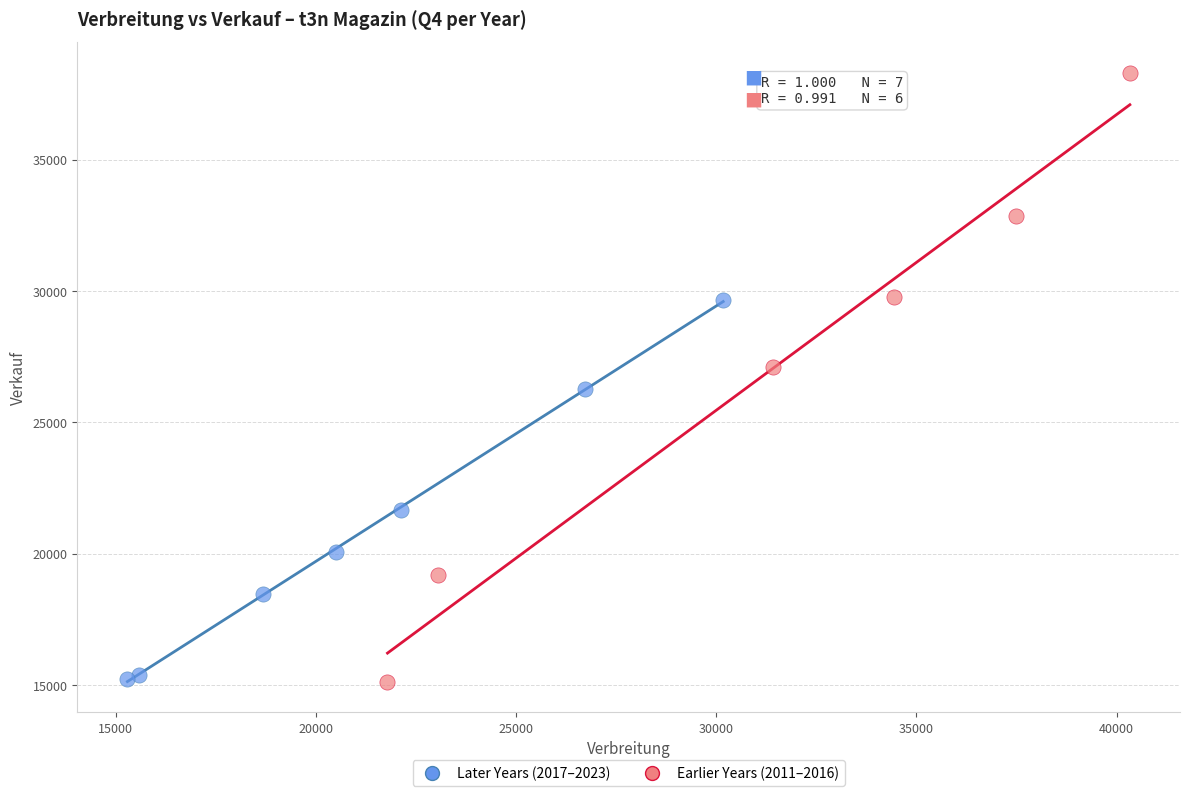

What are all the series names shown in the legend?

Later Years (2017–2023), Earlier Years (2011–2016)